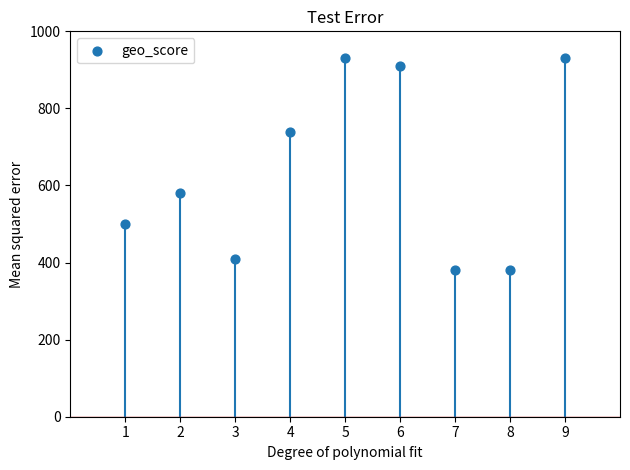

What is the range of X values (max minus min)?

8